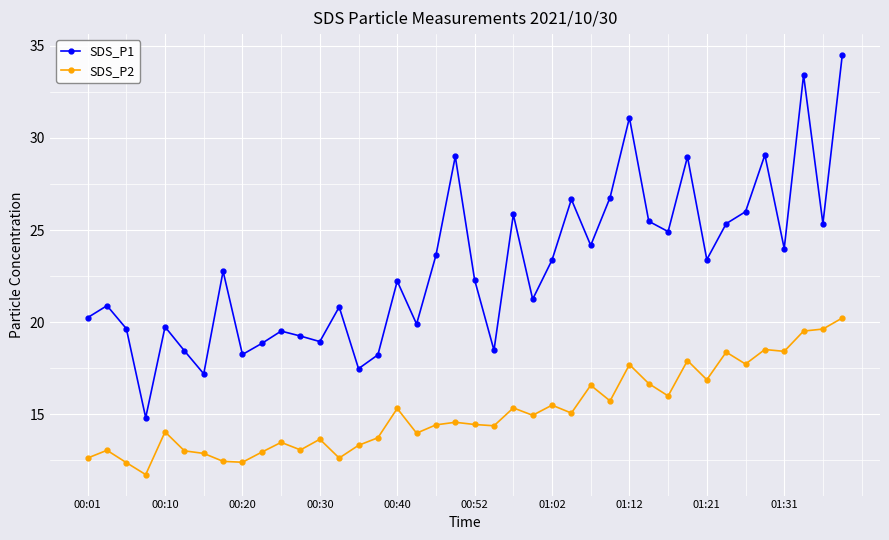

What is the greatest value displayed?

34.5